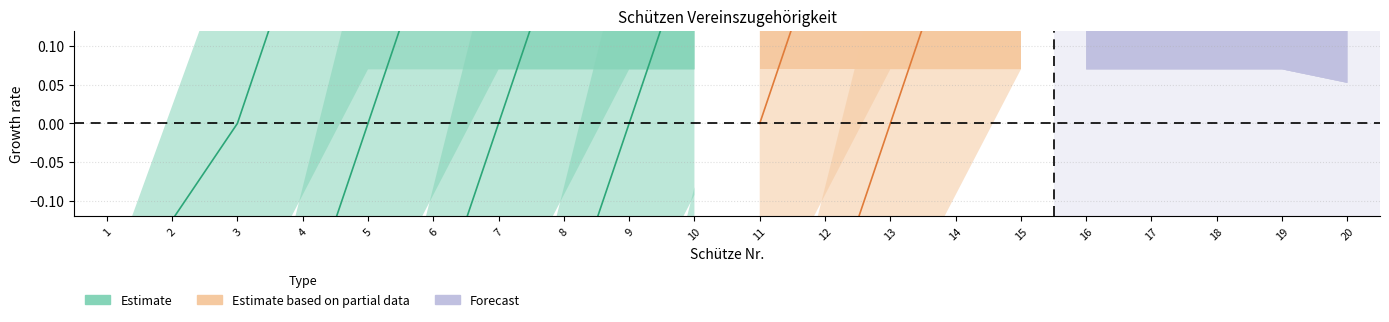

How many lines are shown in the chart?

6